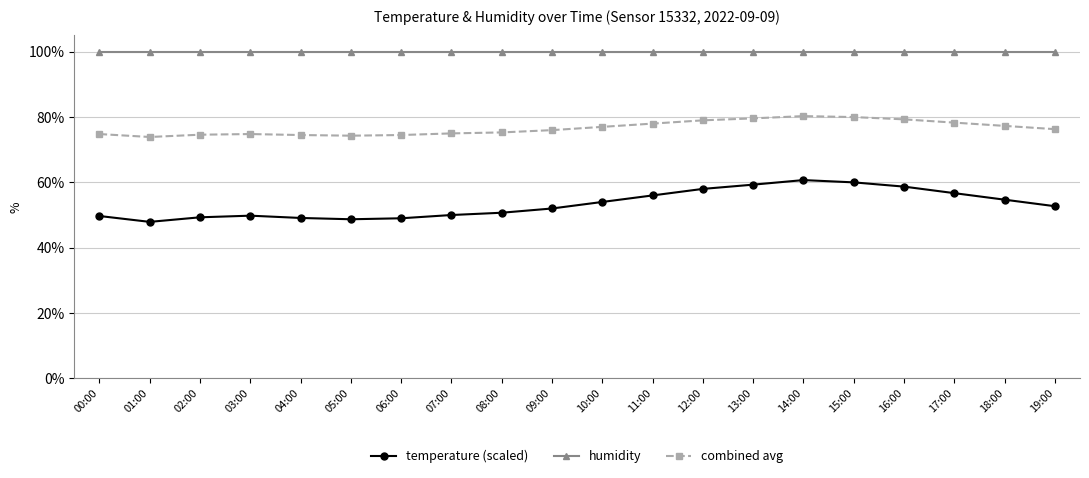

True or false: temperature (scaled) and combined avg intersect in this chart.

False